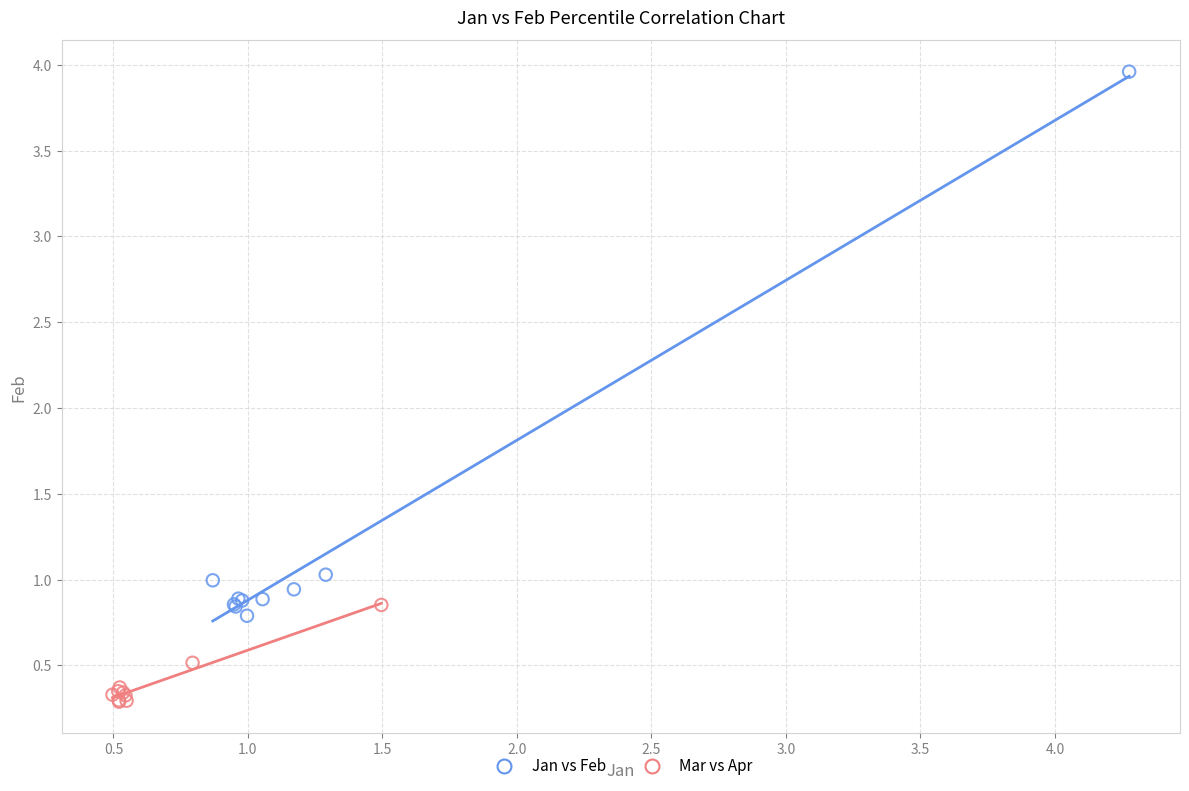

What are all the series names shown in the legend?

Jan vs Feb, Mar vs Apr